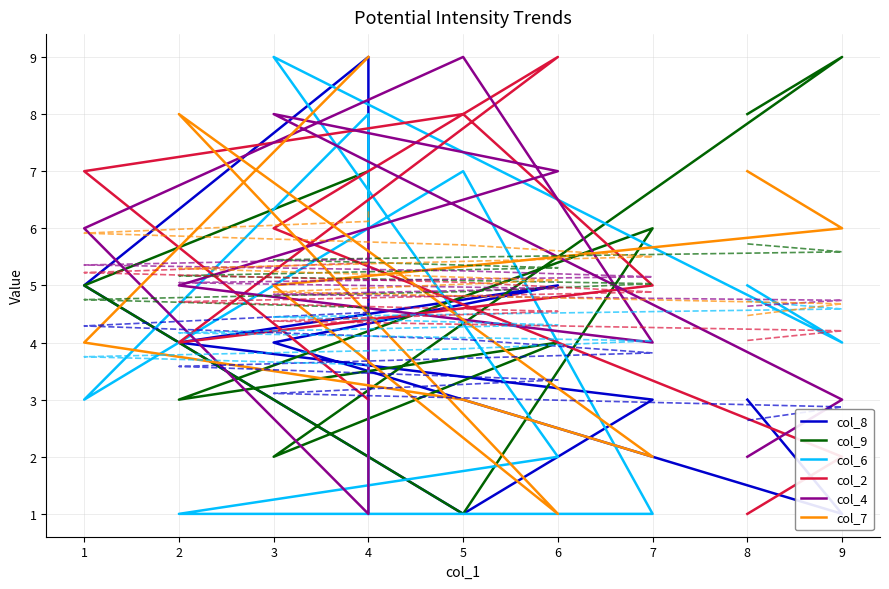

At which category does col_6 reach its first local peak?

3